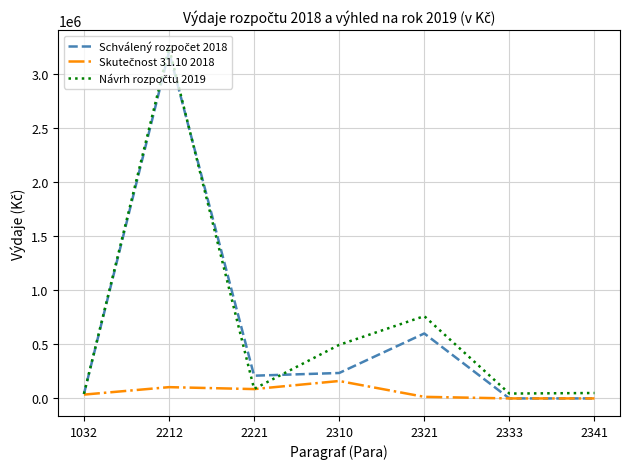

What is the greatest value displayed?

3240000.0